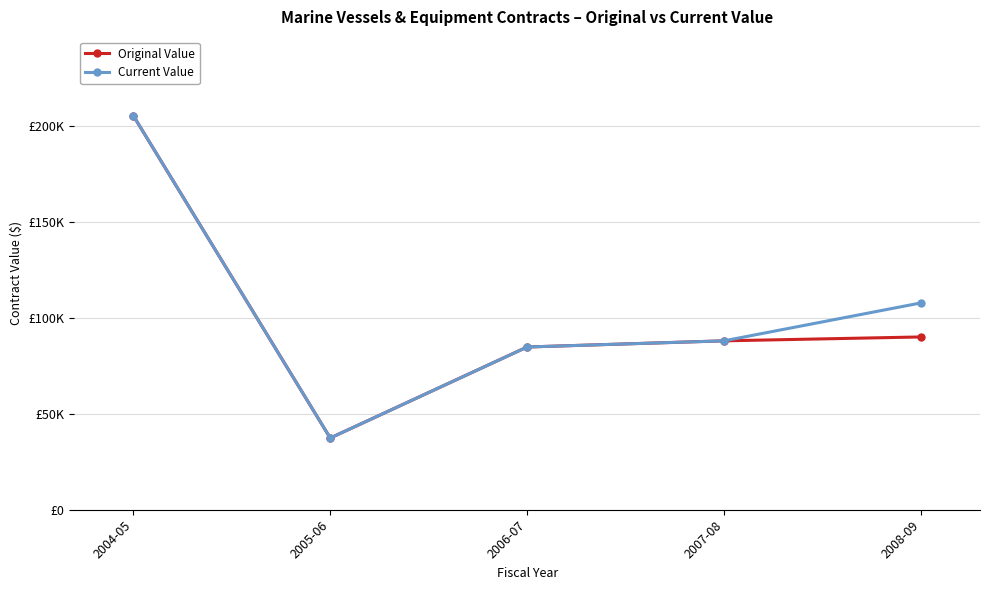

What are all the series names shown in the legend?

Original Value, Current Value